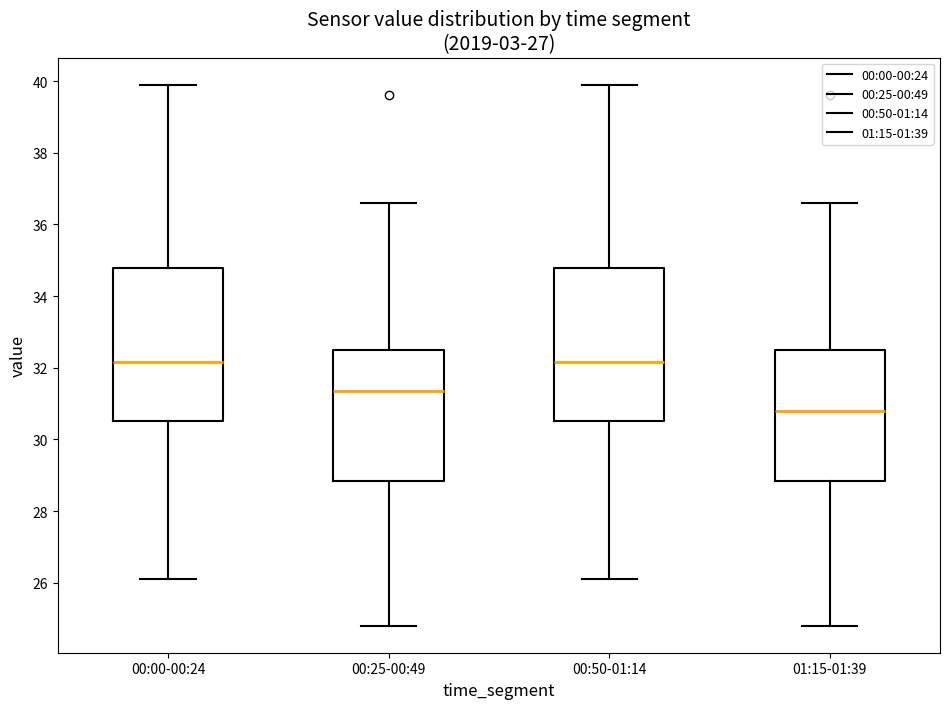

Reading left to right, read every box against the y-axis: the position of its median line, the range the box covers, and the ends of its whiskers. The values are not printed on the chart, so give them approximately, as read against the axis.

00:00-00:24: median 32.2, box 30.6 to 34.8, whiskers 26.2 to 40.0
00:25-00:49: median 31.4, box 28.8 to 32.6, whiskers 24.8 to 36.6
00:50-01:14: median 32.2, box 30.6 to 34.8, whiskers 26.2 to 40.0
01:15-01:39: median 30.8, box 28.8 to 32.6, whiskers 24.8 to 36.6